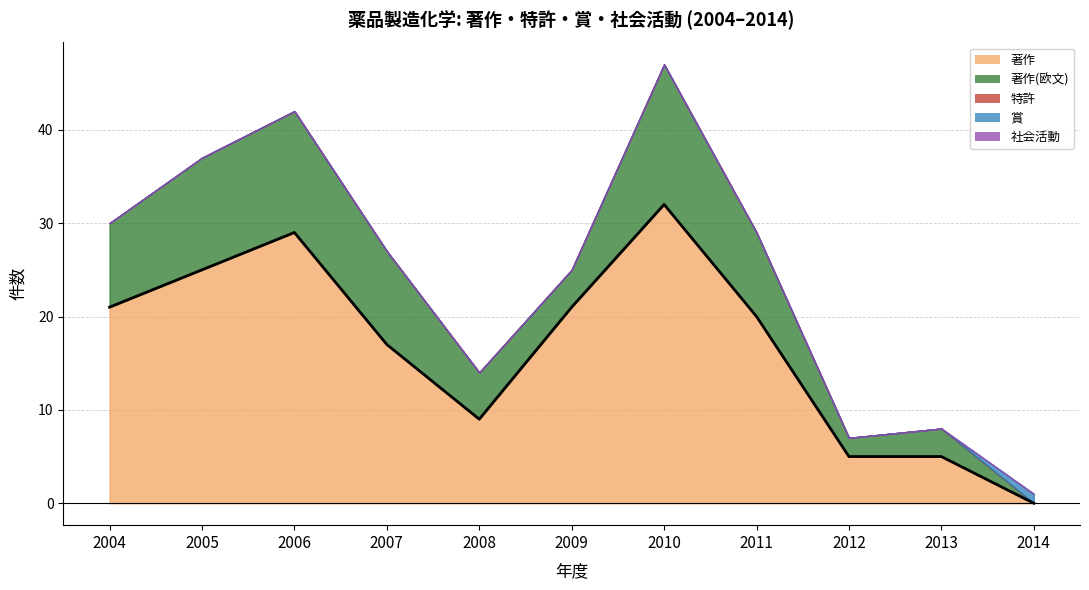

Reading left to right, list all the values displayed in this chart.

著作: 2004=21	2005=25	2006=29	2007=17	2008=9	2009=21	2010=32	2011=20	2012=5	2013=5	2014=0
著作(欧文): 2004=9	2005=12	2006=13	2007=10	2008=5	2009=4	2010=15	2011=9	2012=2	2013=3	2014=0
特許: 2004=0	2005=0	2006=0	2007=0	2008=0	2009=0	2010=0	2011=0	2012=0	2013=0	2014=0
賞: 2004=0	2005=0	2006=0	2007=0	2008=0	2009=0	2010=0	2011=0	2012=0	2013=0	2014=1
社会活動: 2004=0	2005=0	2006=0	2007=0	2008=0	2009=0	2010=0	2011=0	2012=0	2013=0	2014=0